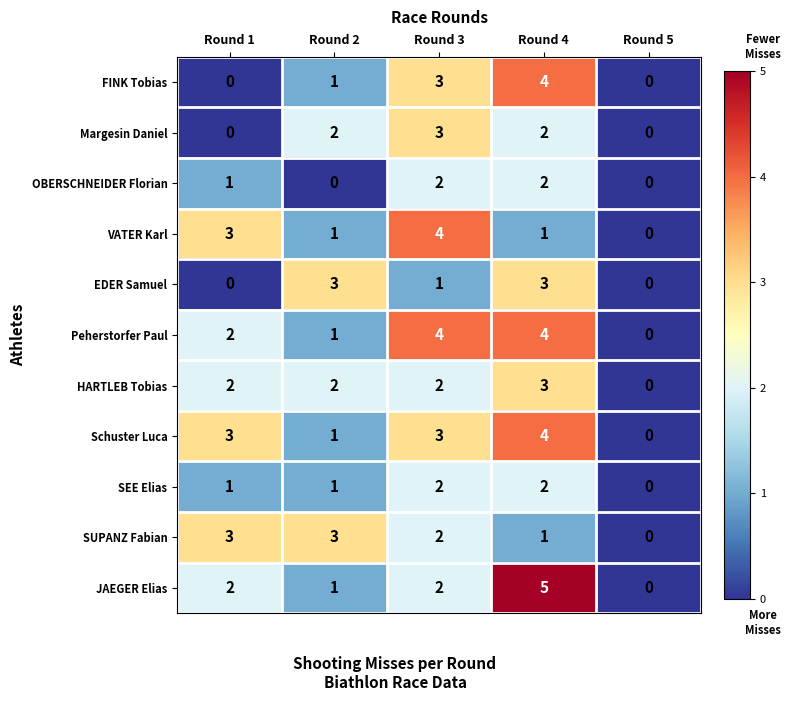

Is the value of EDER Samuel at Round 1 greater than the value of JAEGER Elias at Round 4?

No